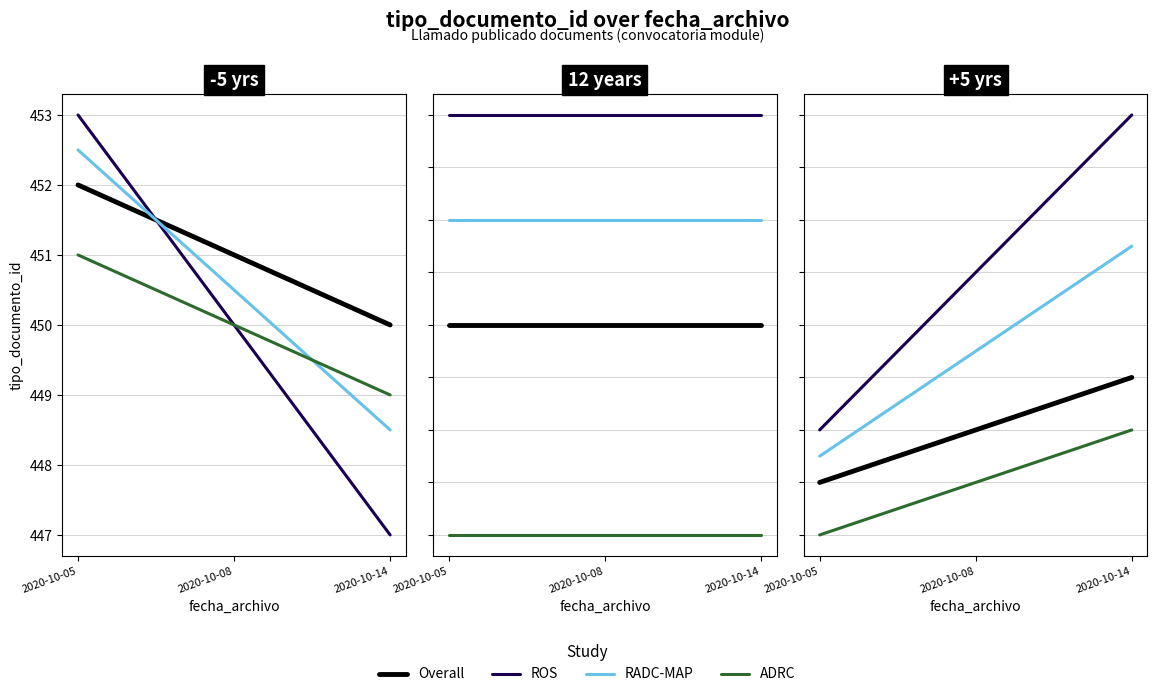

At which label is ROS closest to 456?

2020-10-08